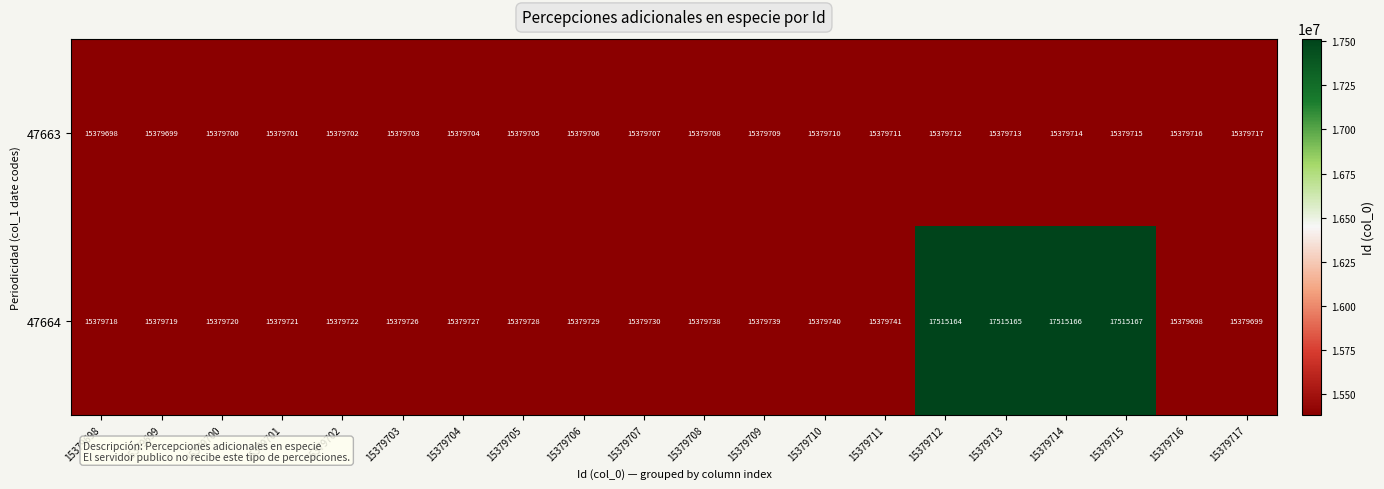

List the series in order of their peak value, highest first.

47664, 47663